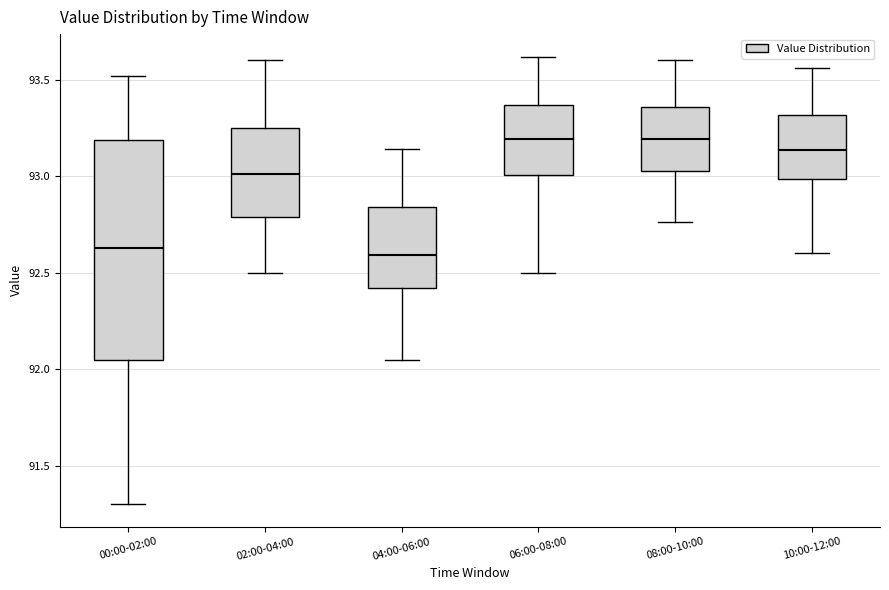

Where does the upper whisker of the box for 08:00-10:00 end on the y-axis? The values are not printed on the chart, so give them approximately, as read against the axis.

93.60